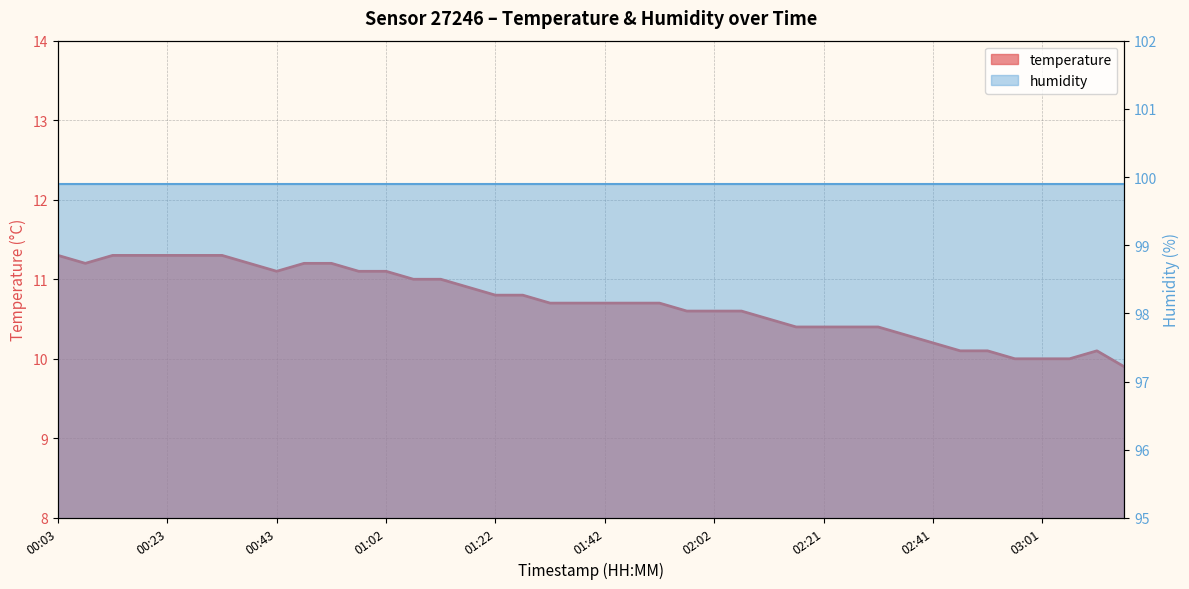

How many interior local valleys (lower than both neighbors) does the data have?

2